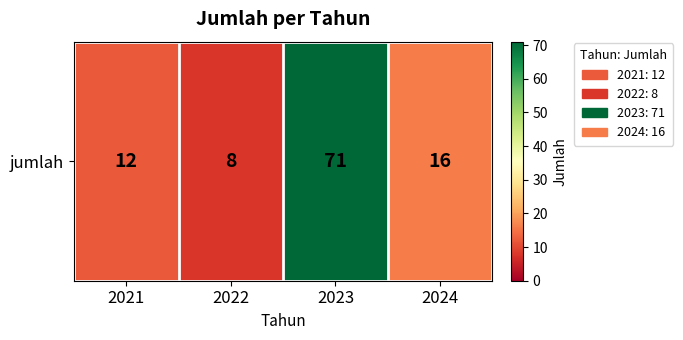

What is the difference between the values at 2022 and 2023?

63